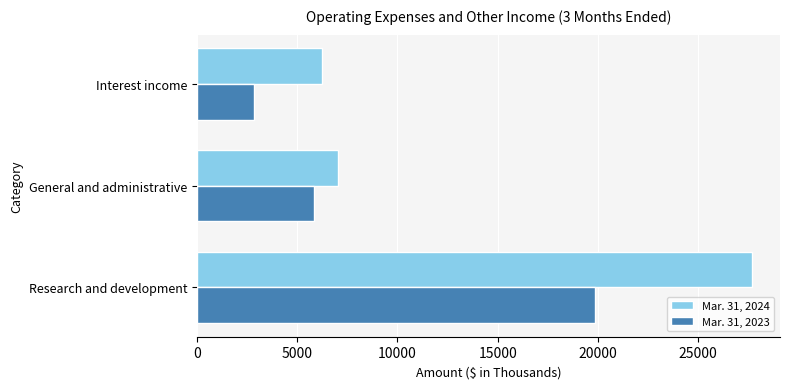

Rank the categories by Mar. 31, 2023 value from lowest to highest.

Interest income, General and administrative, Research and development